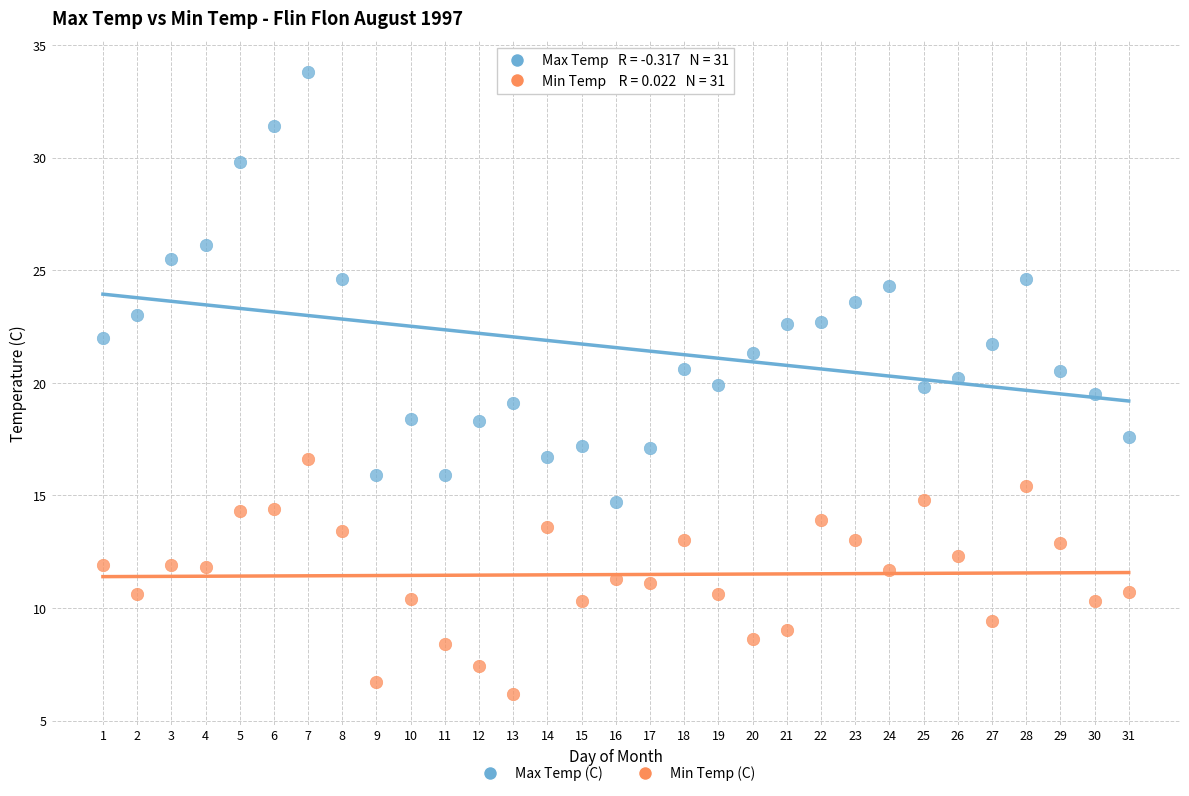

Which series has the largest Y range (max minus min)?

Max Temp (C)